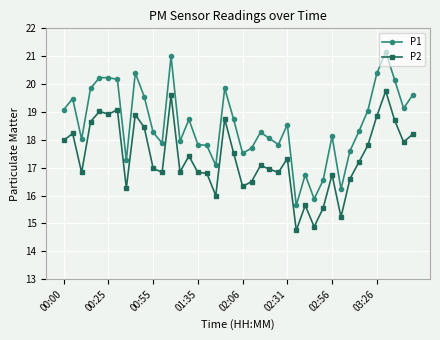

True or false: P2 and P1 cross at least once.

False